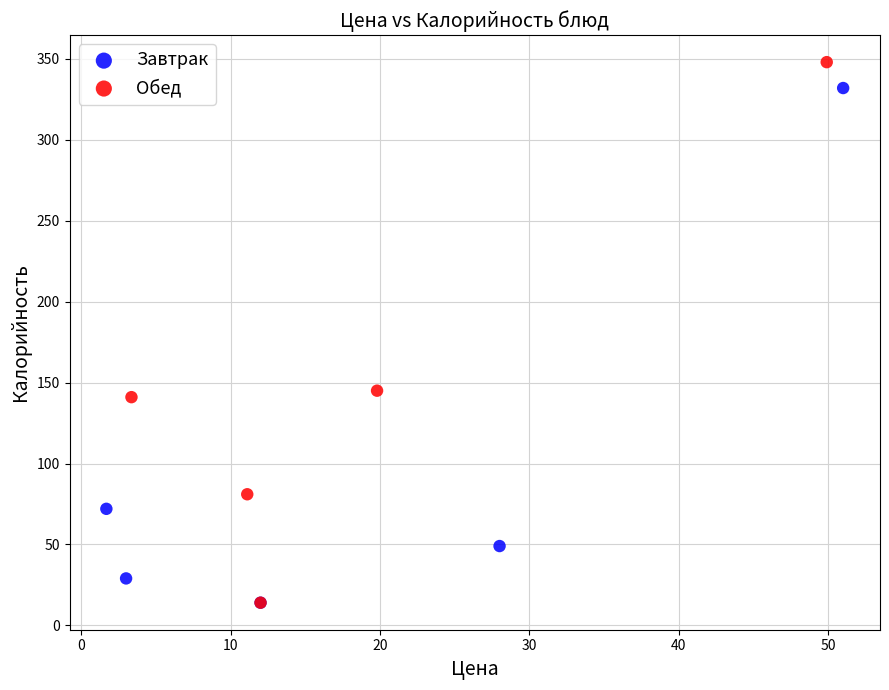

What are all the series names shown in the legend?

Завтрак, Обед